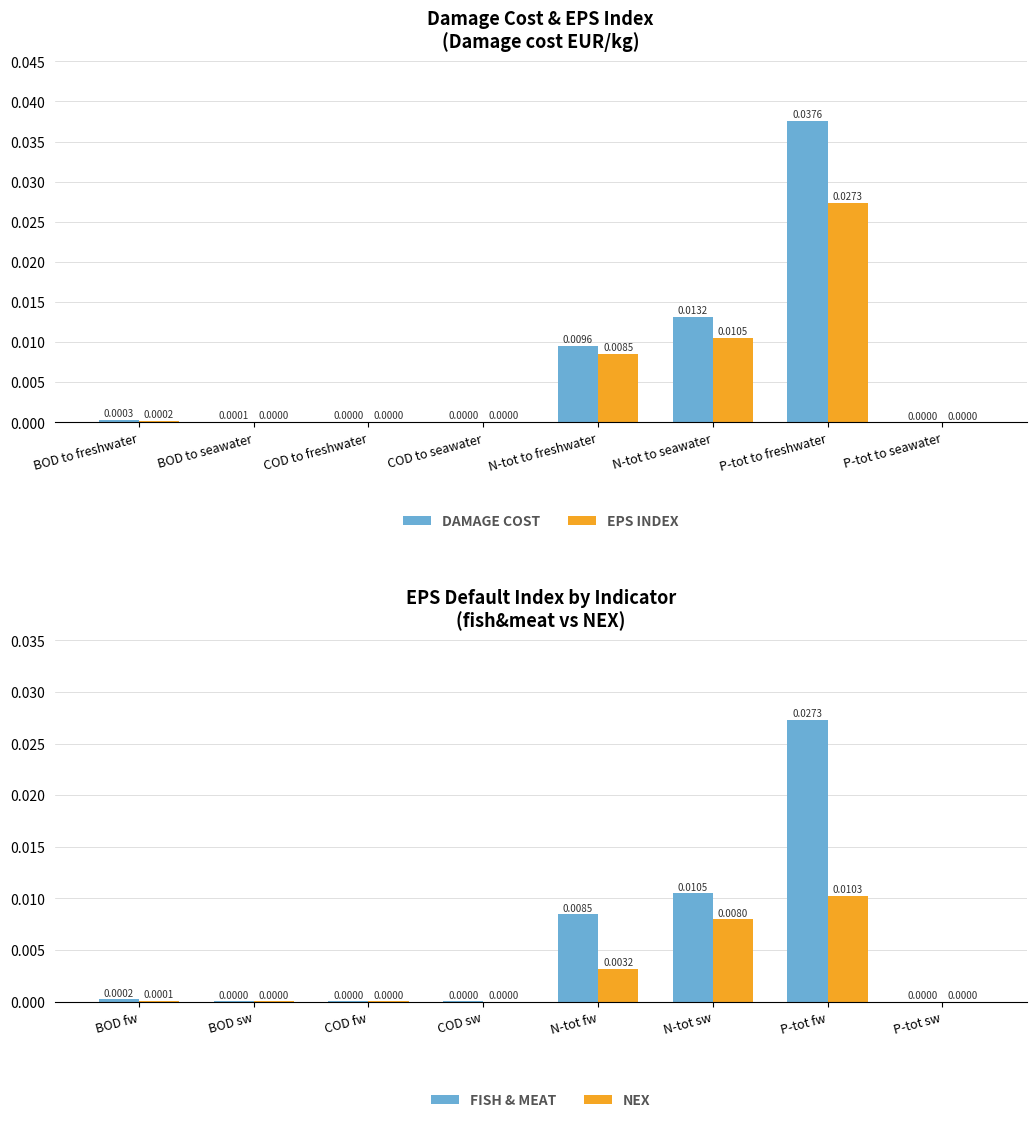

Does the chart contain stacked bars?

No